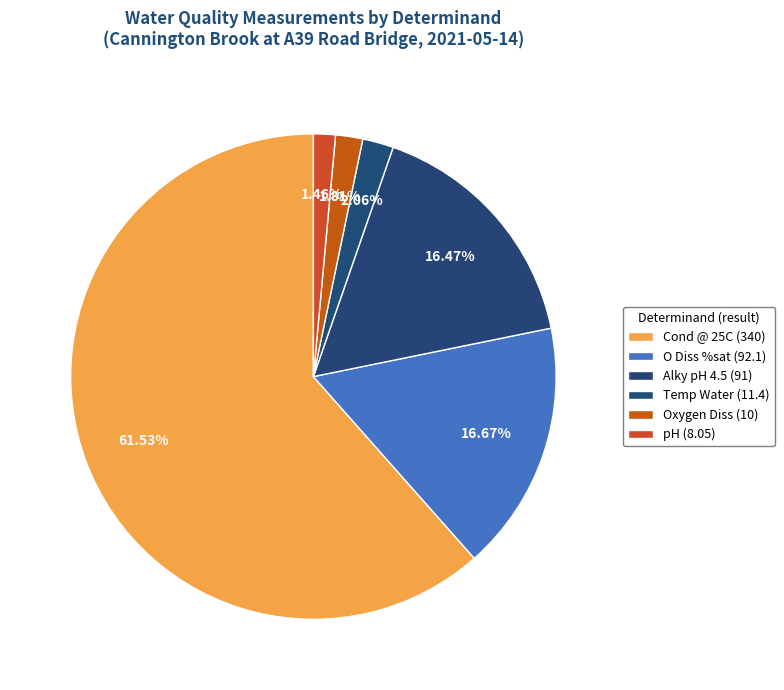

How many segments does this pie chart have?

6